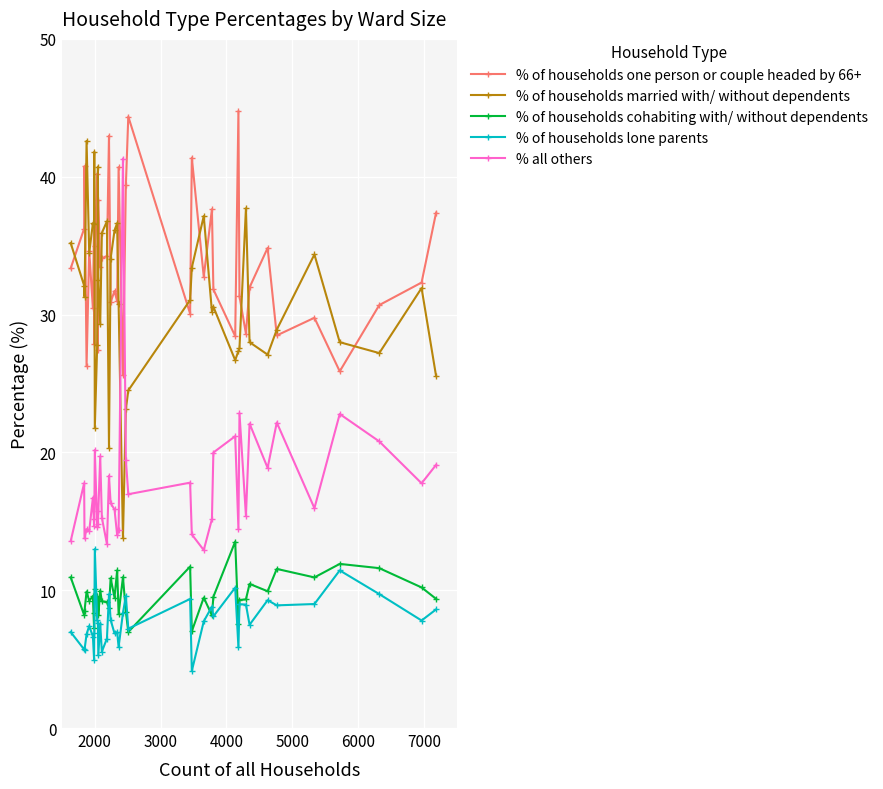

What is the difference between the maximum and minimum values in the % of households cohabiting with/ without dependents series?

6.6